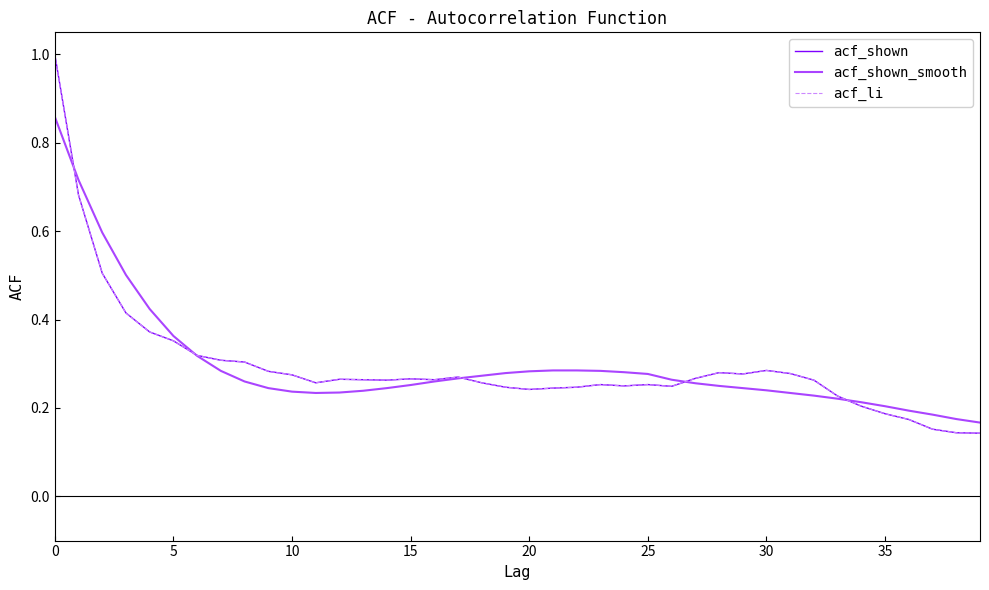

Does the chart display data point markers on the line(s)?

No